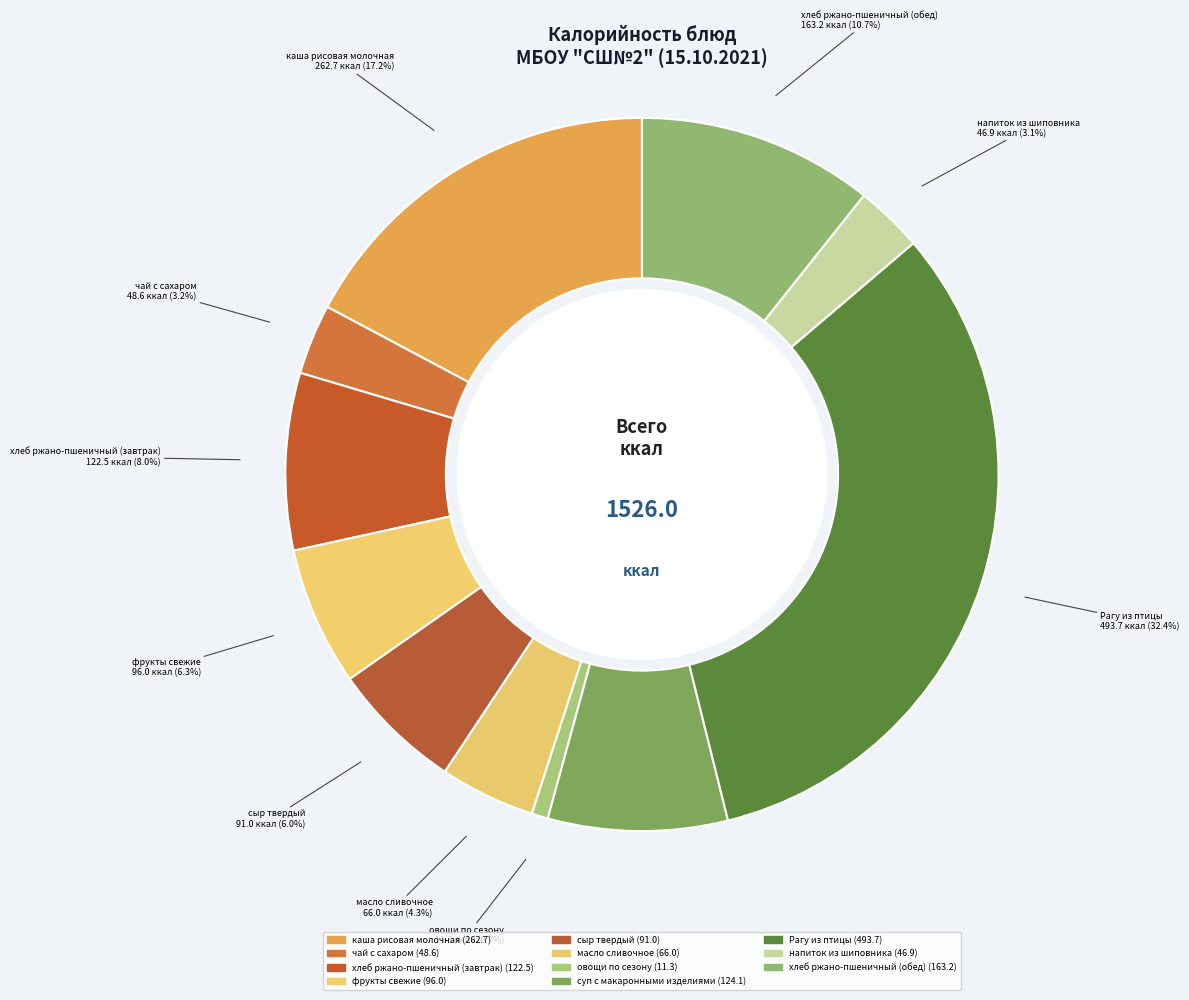

Does напиток из шиповника account for over 50% of the chart?

No